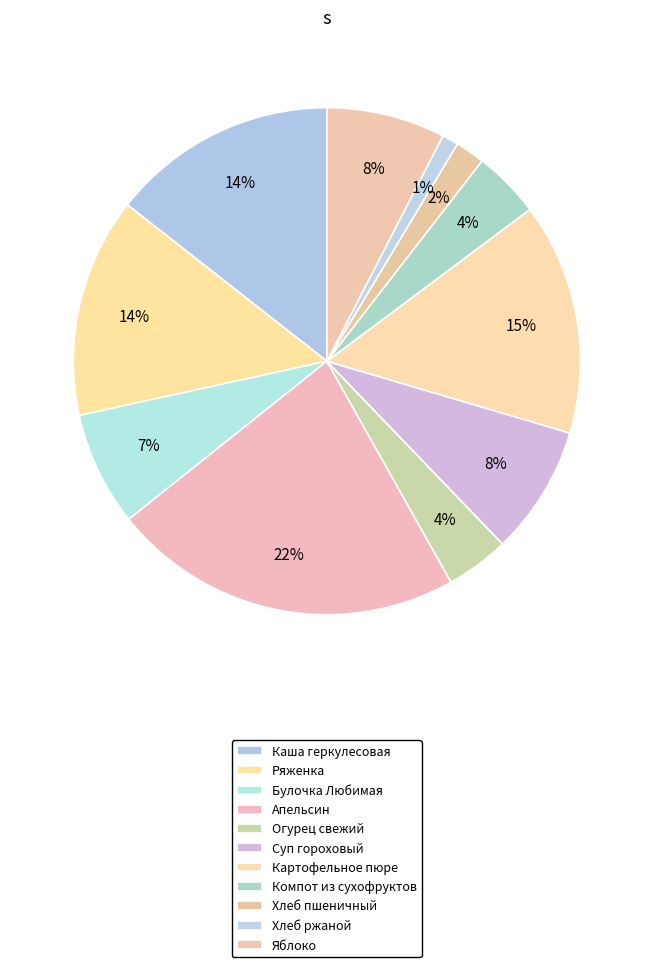

How many slices are in this pie chart?

11